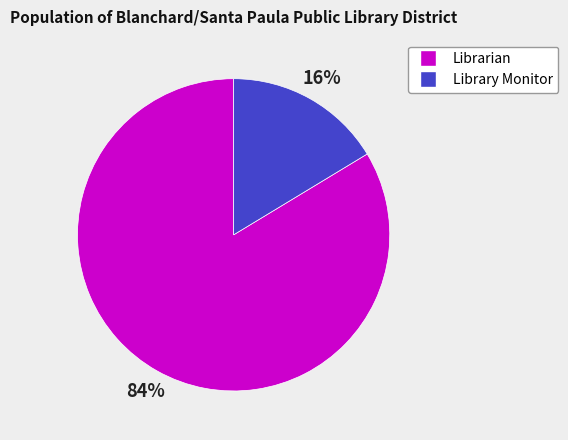

Rank the categories by value from highest to lowest.

Librarian, Library Monitor